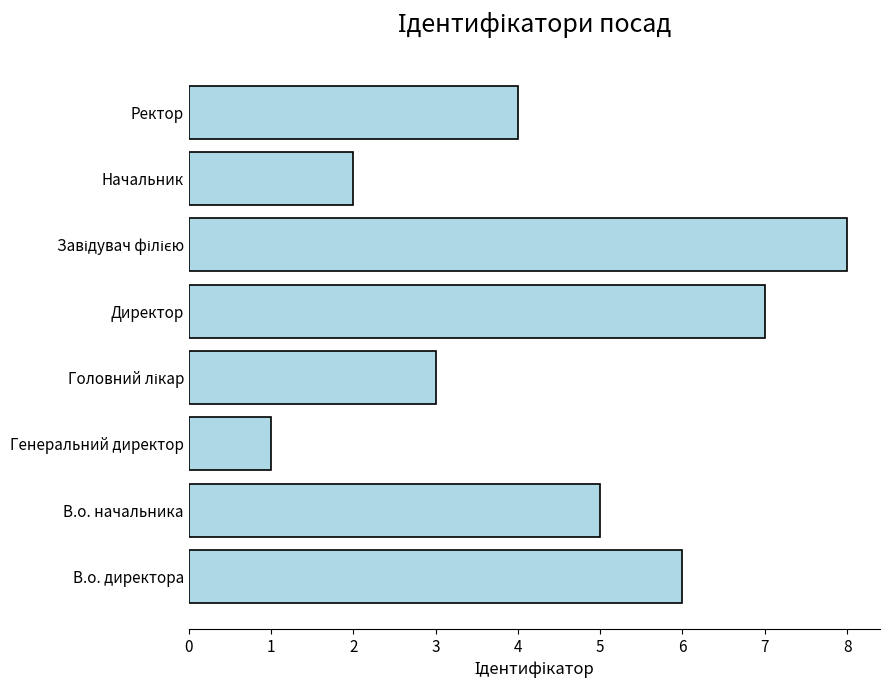

What is the change in value from В.о. начальника to Генеральний директор?

-4